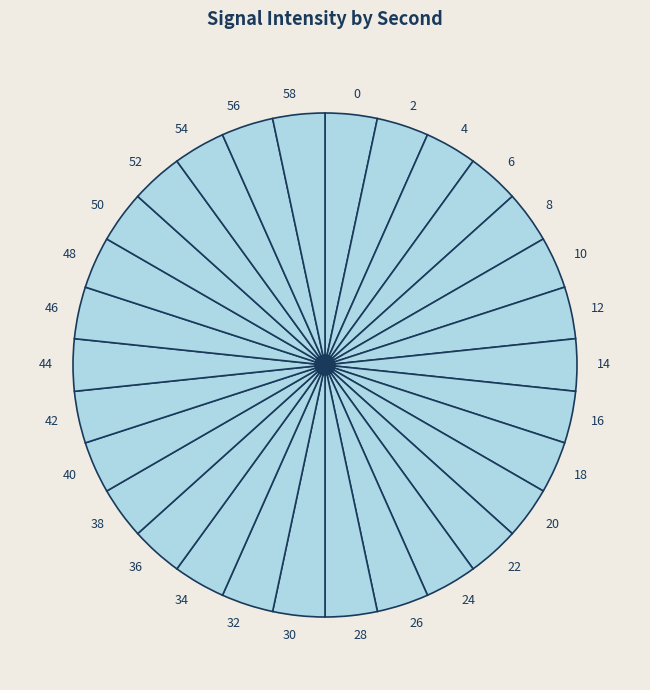

Is 2 the majority of the pie?

No